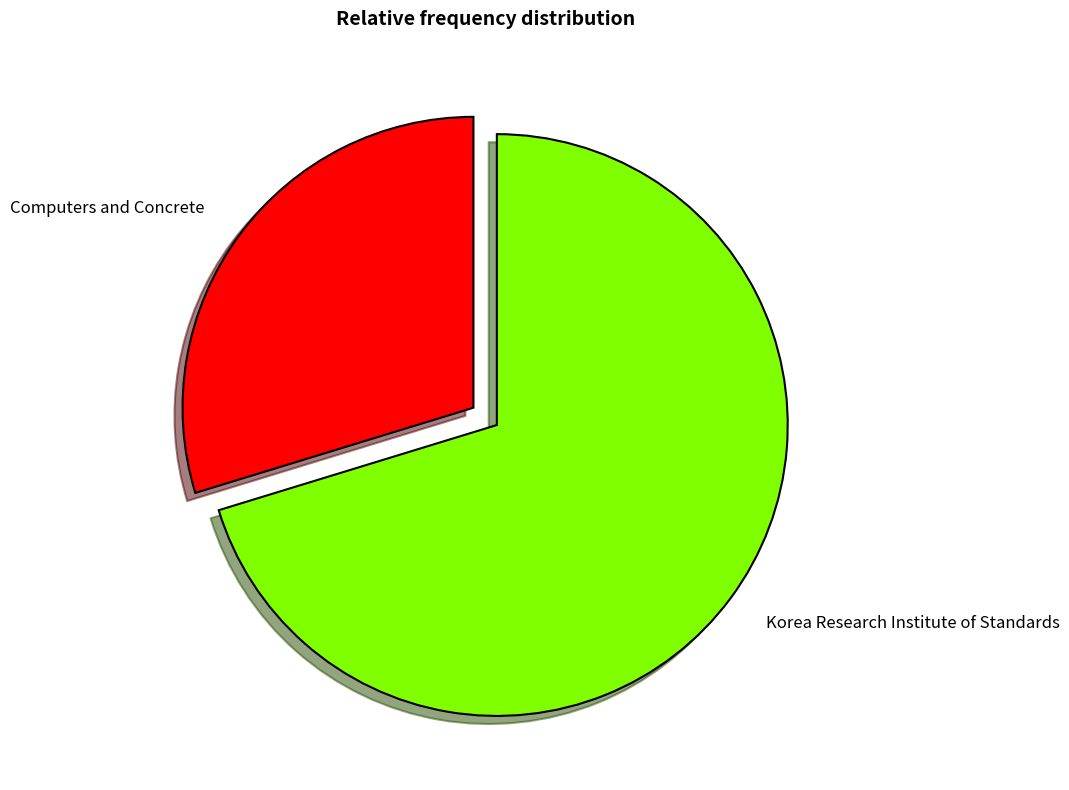

Count the number of slices in the pie.

2